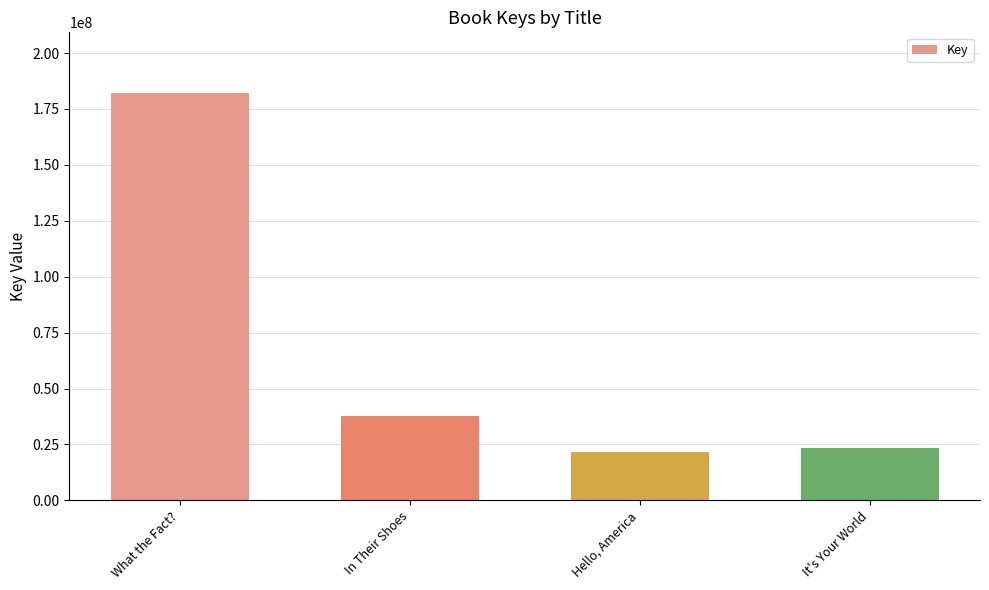

Which category has the highest value across all series?

What the Fact?